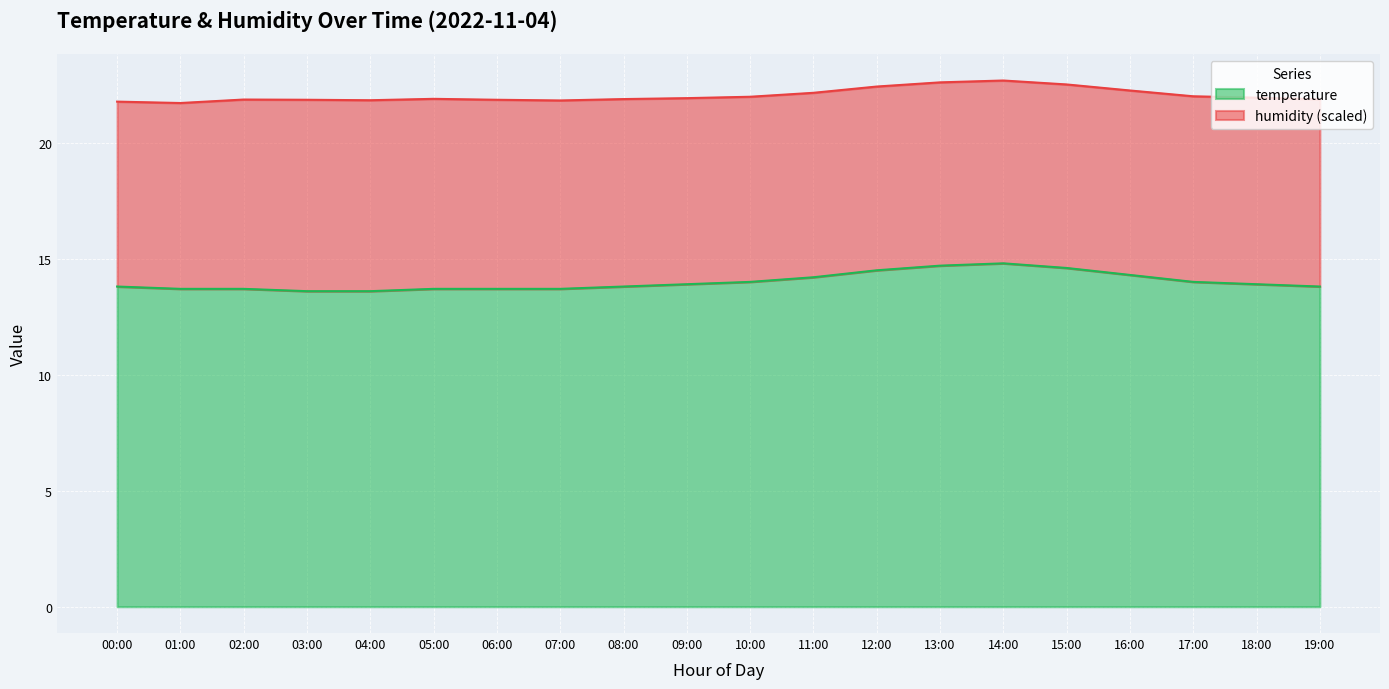

What value does the data have at 00:00?

13.8